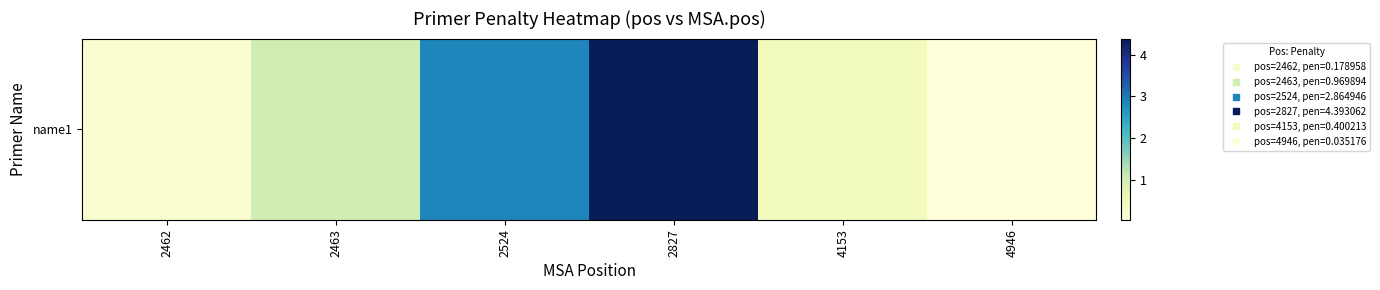

What is the difference between the maximum and minimum values?

4.4